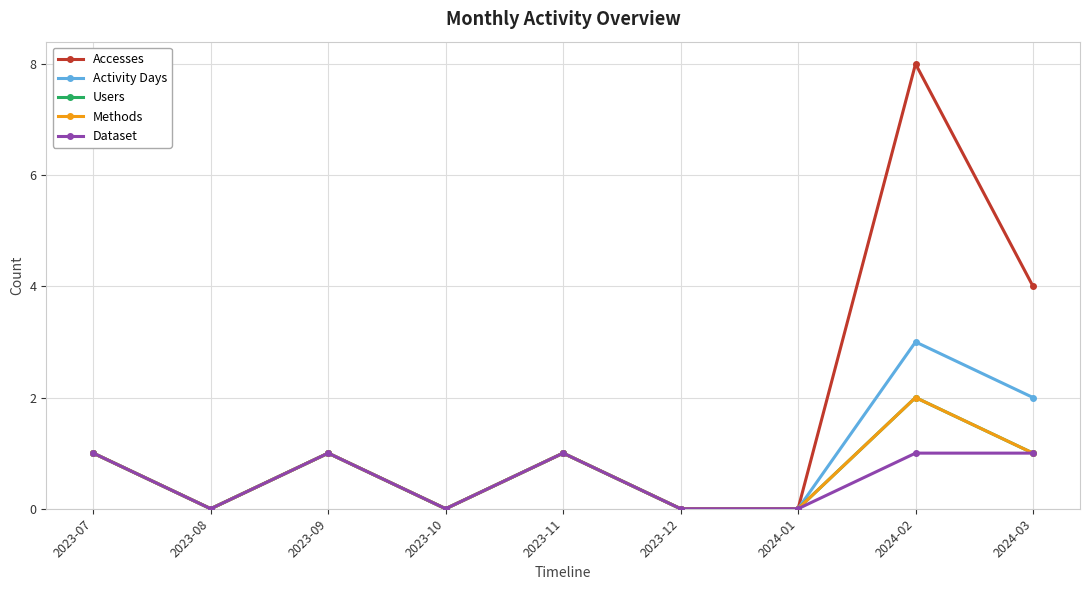

How many lines are shown in the chart?

5